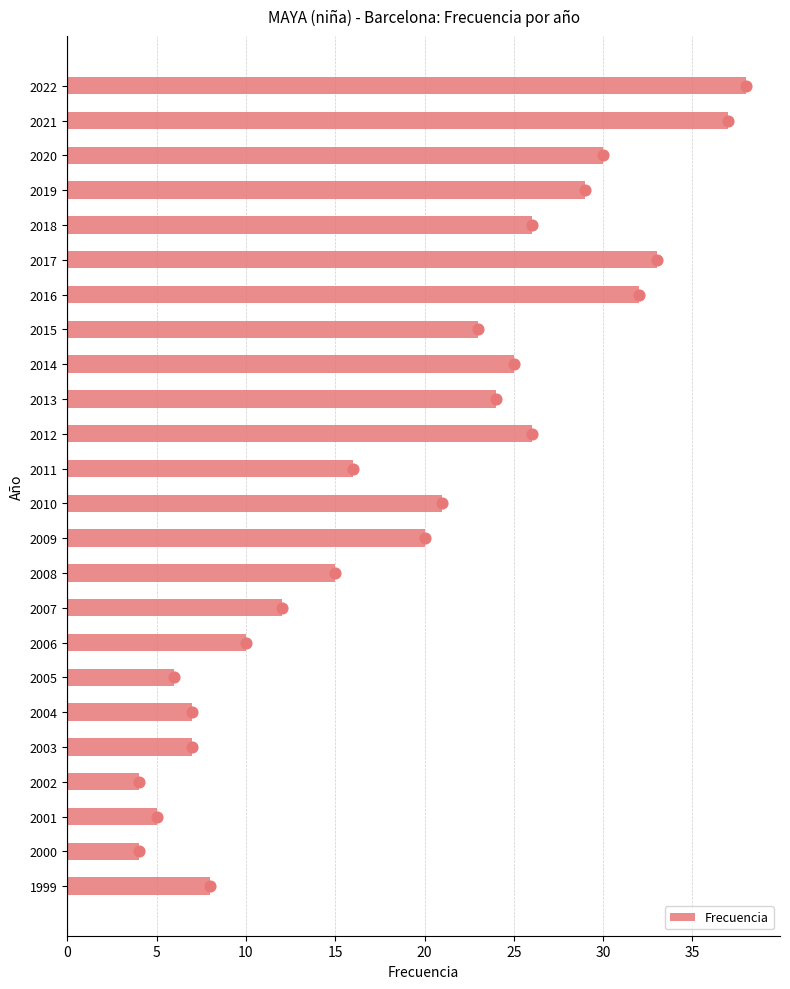

What is the difference between the Frecuencia values at 2017 and 2004?

26